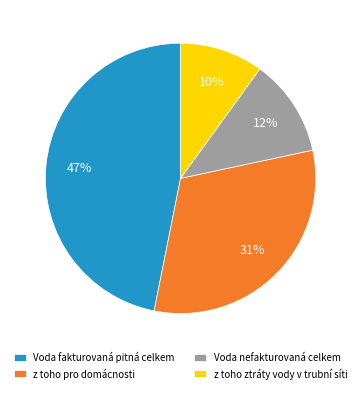

To the nearest percent, what is the difference between the largest and smallest slice percentages?

37%